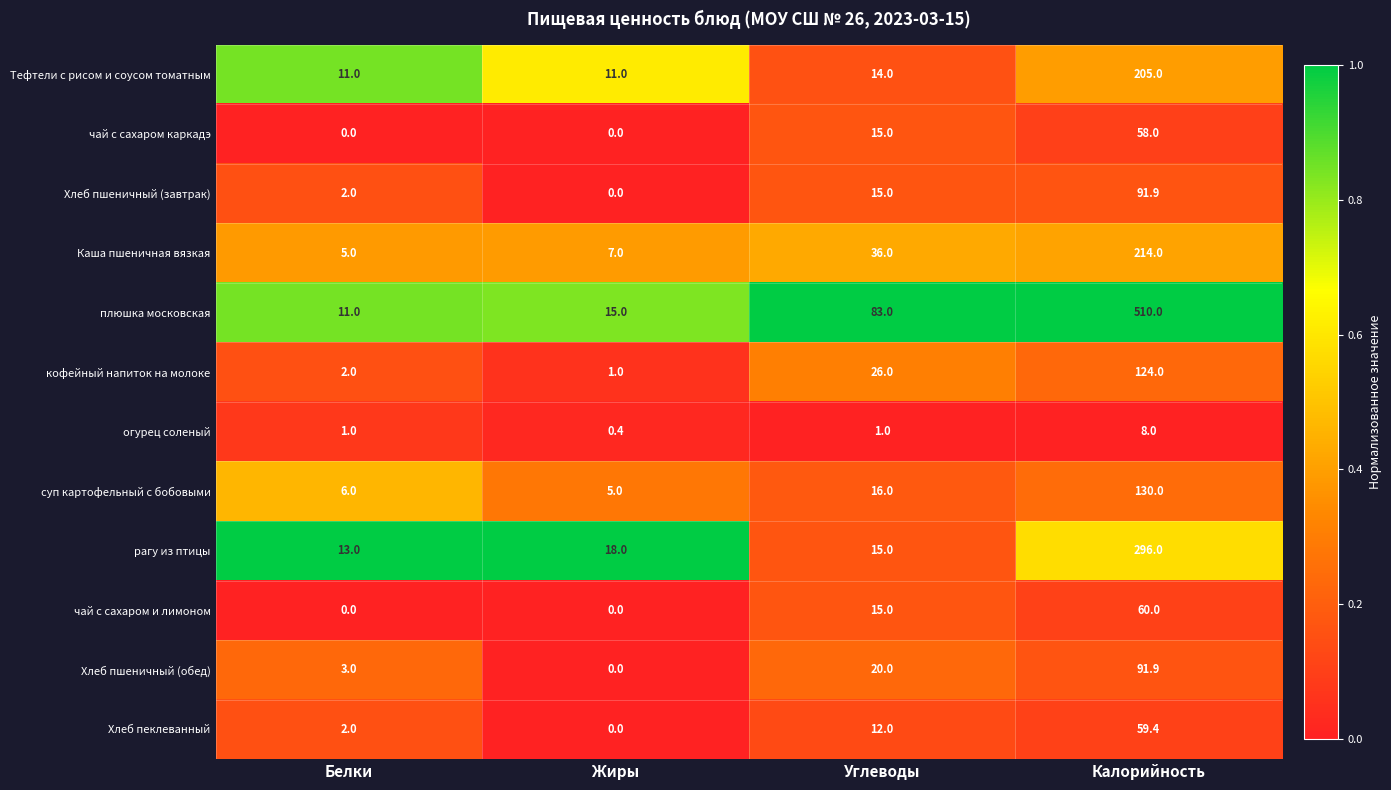

Where is Тефтели с рисом и соусом томатным nearest to the value 108?

Углеводы